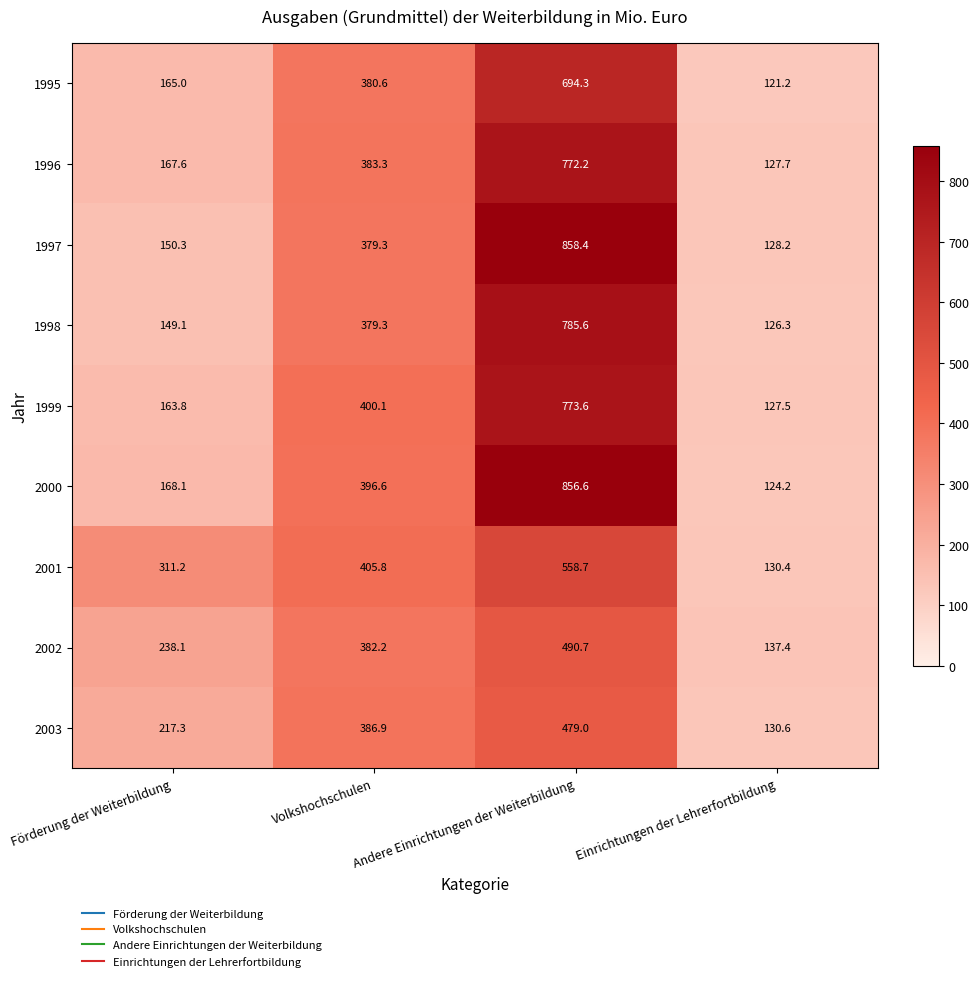

Which label corresponds to the smallest value in the chart?

Einrichtungen der Lehrerfortbildung